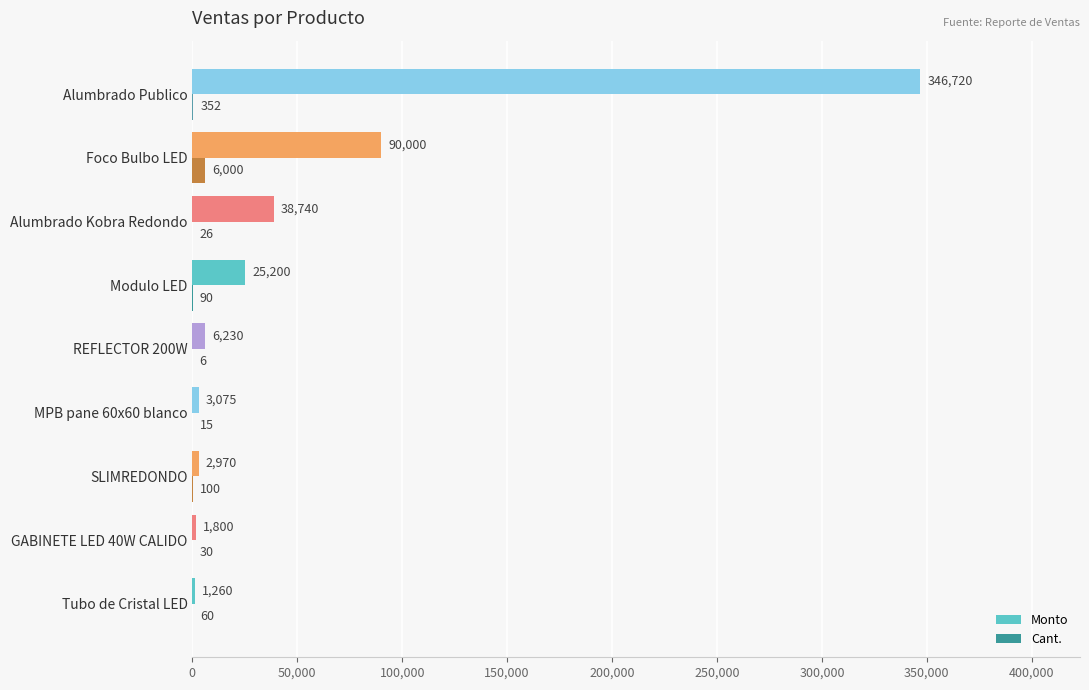

Which series changed the most between REFLECTOR 200W and Alumbrado Publico?

Monto